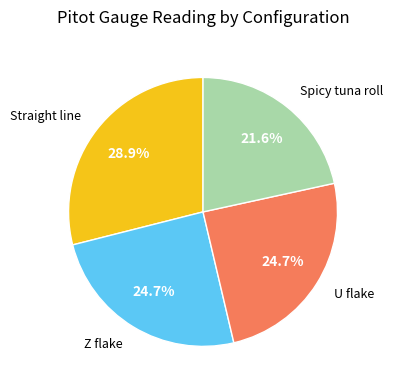

Does any single category account for the majority?

No